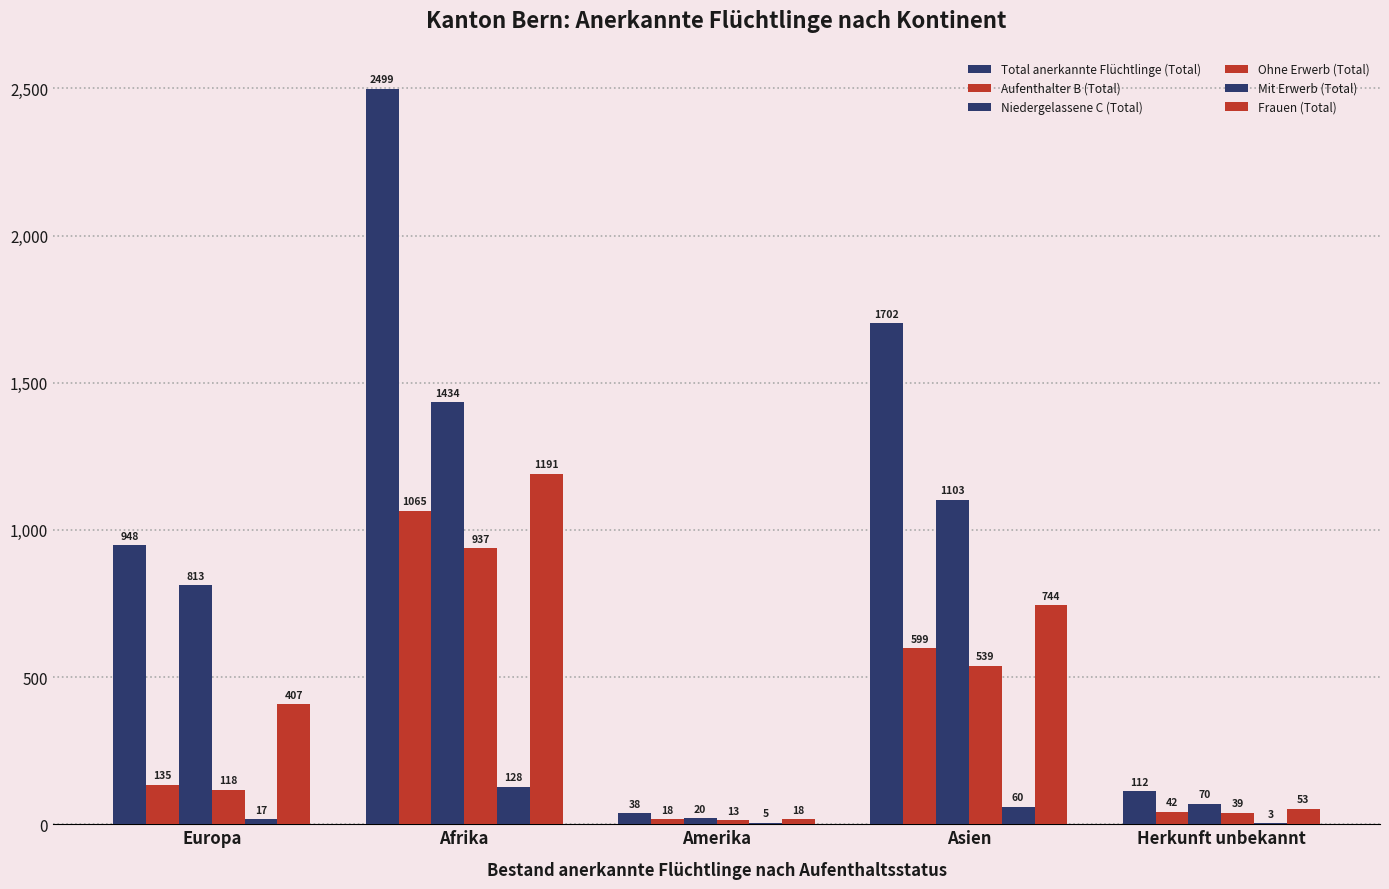

Which series has the largest range (max minus min)?

Total anerkannte Flüchtlinge (Total)